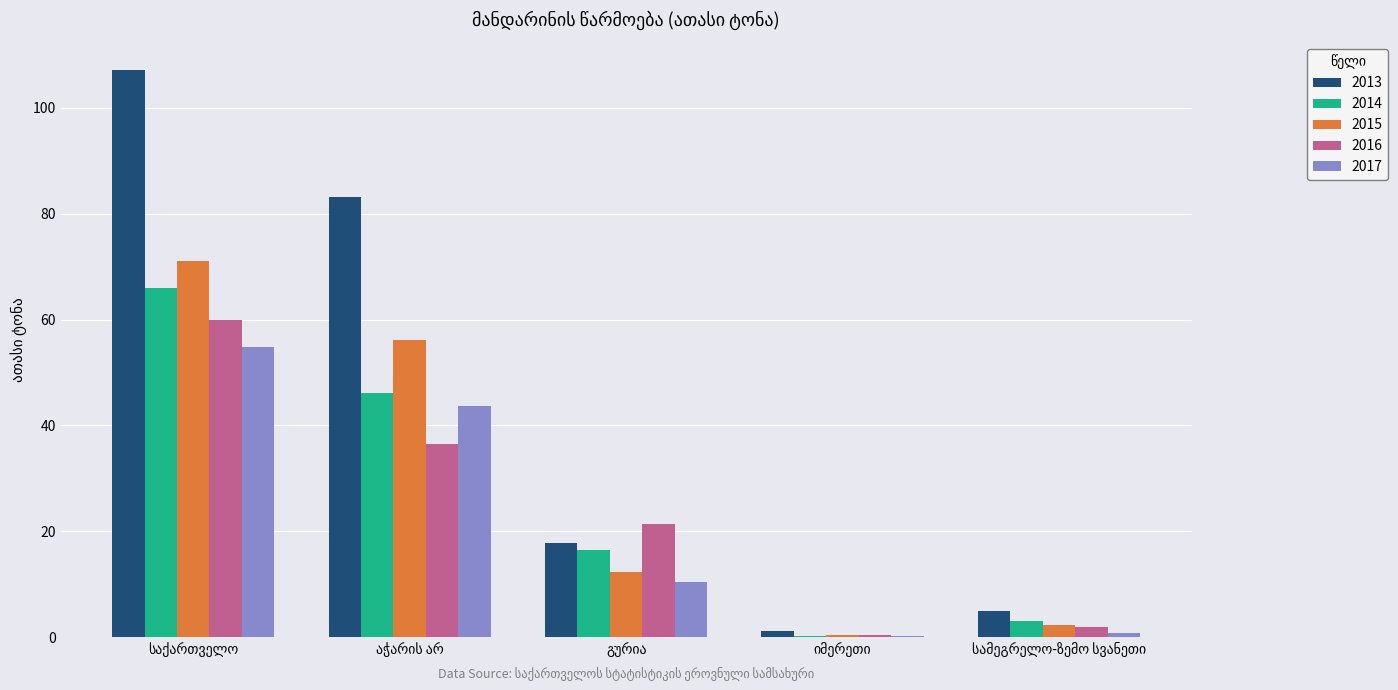

Which series has the largest total across all categories?

2013